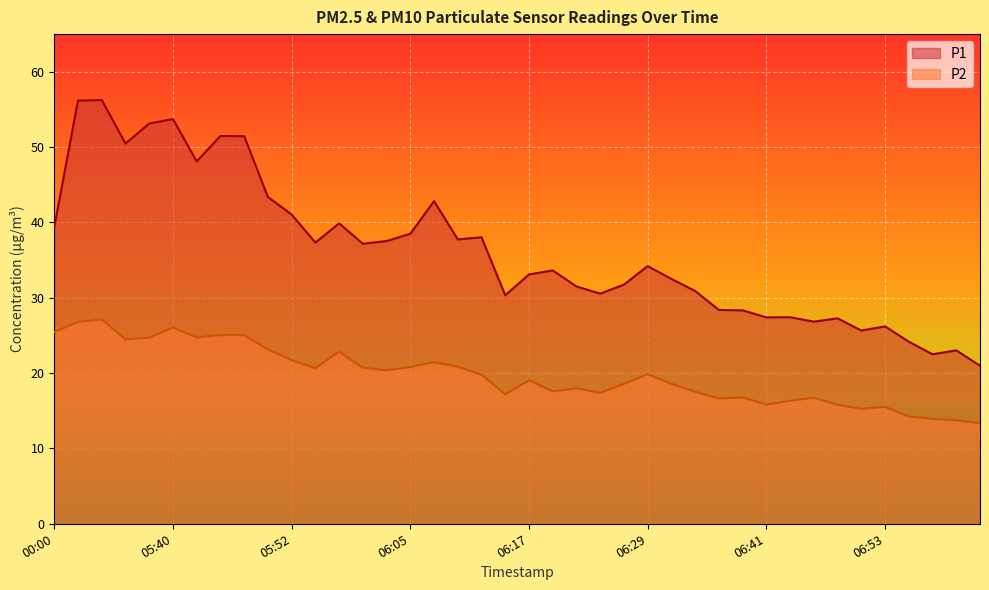

At how many categories does at least one series exceed 23?

38